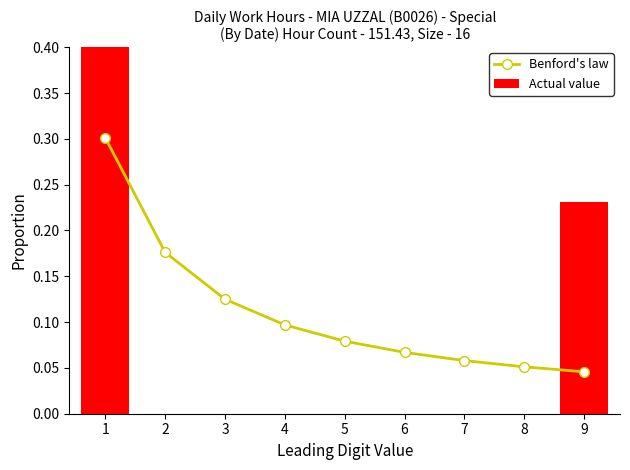

Is it true that Actual value equals 0.3 at 3?

False